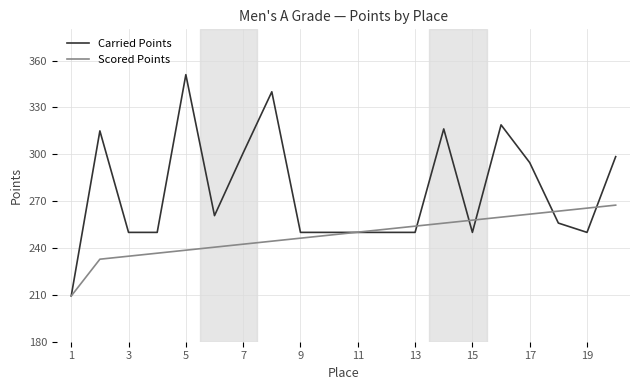

How many lines are shown in the chart?

2